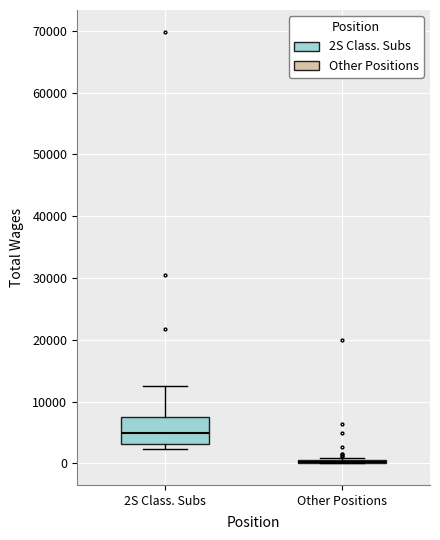

Reading left to right, transcribe this box plot: for each box, give where its median line is, the range the box spans, and where its two whiskers end, as read against the y-axis. The values are not printed on the chart, so give them approximately, as read against the axis.

2S Class. Subs: median 5000, box 3000 to 8000, whiskers 2000 to 12000
Other Positions: box collapsed to a line at 0, whiskers 0 to 1000